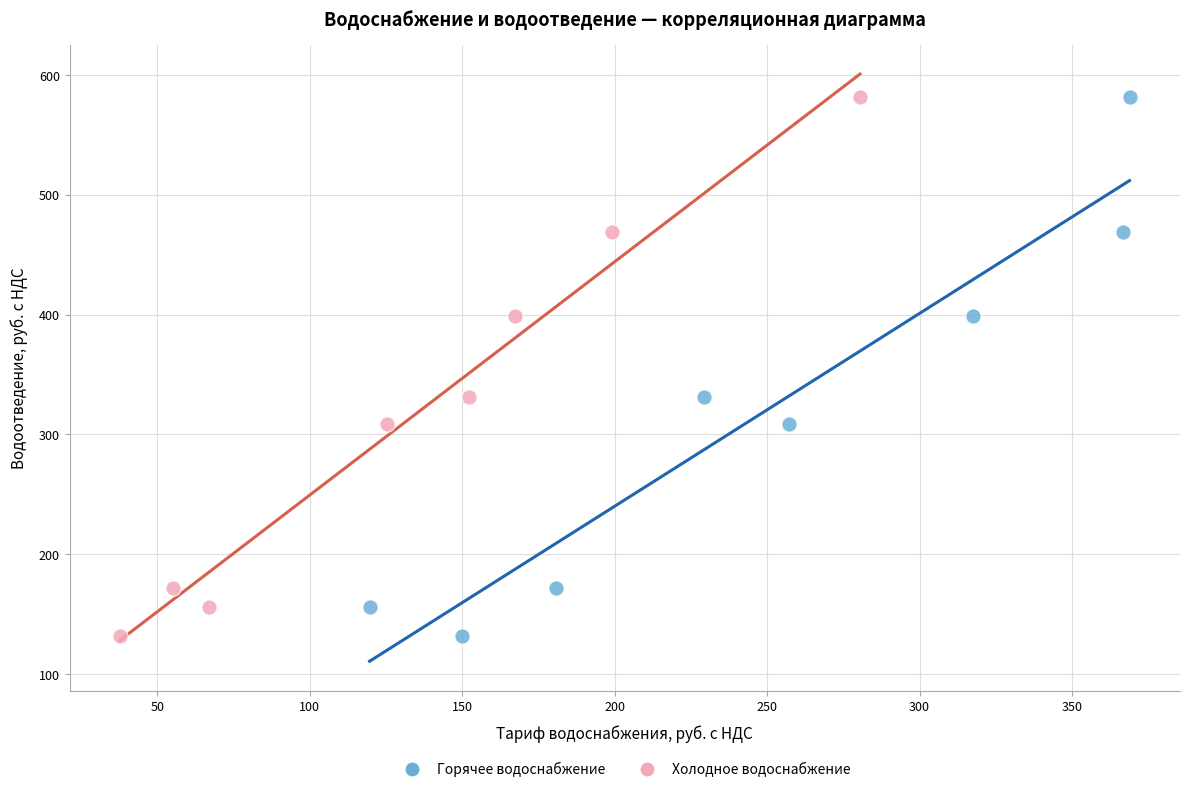

What are all the series names shown in the legend?

Горячее водоснабжение, Холодное водоснабжение